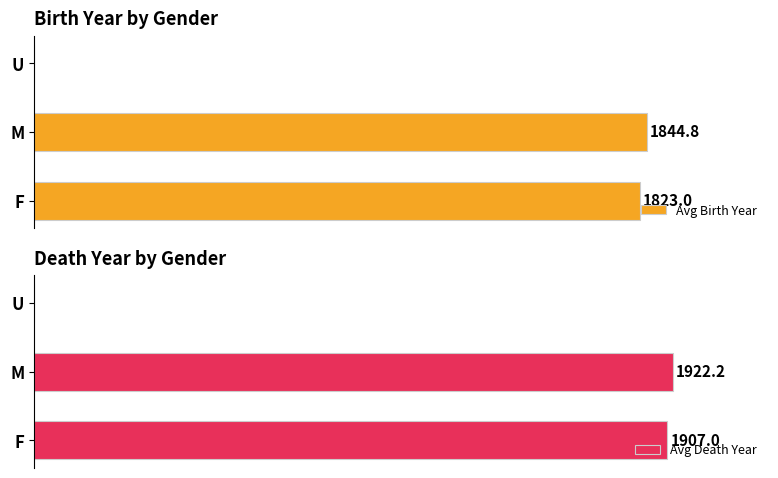

What is the difference between the second highest and minimum values in the Avg Birth Year series?

1823.0